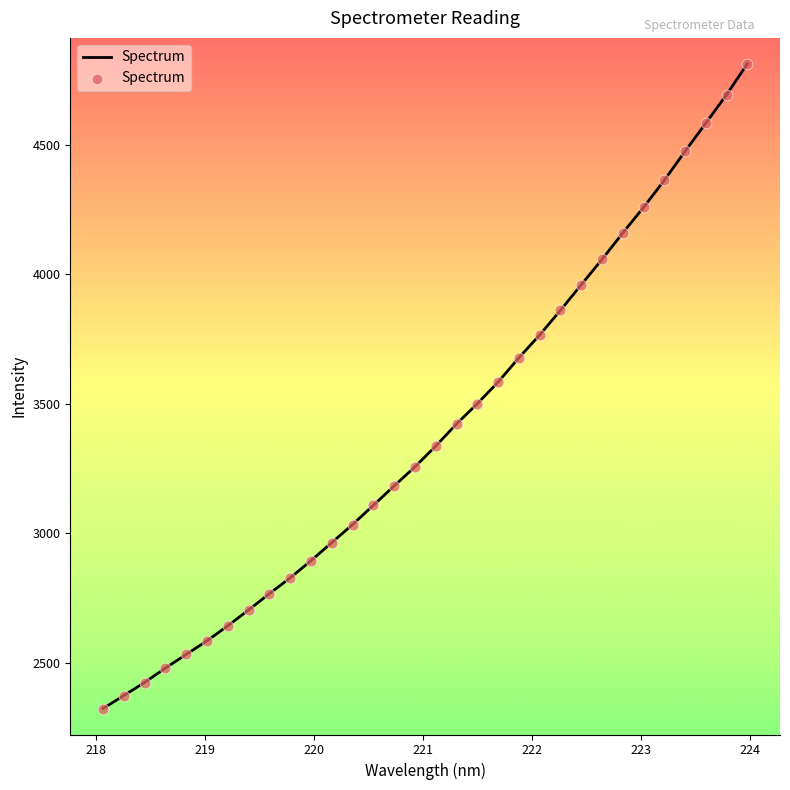

What is the difference between the maximum and minimum values?

2488.1